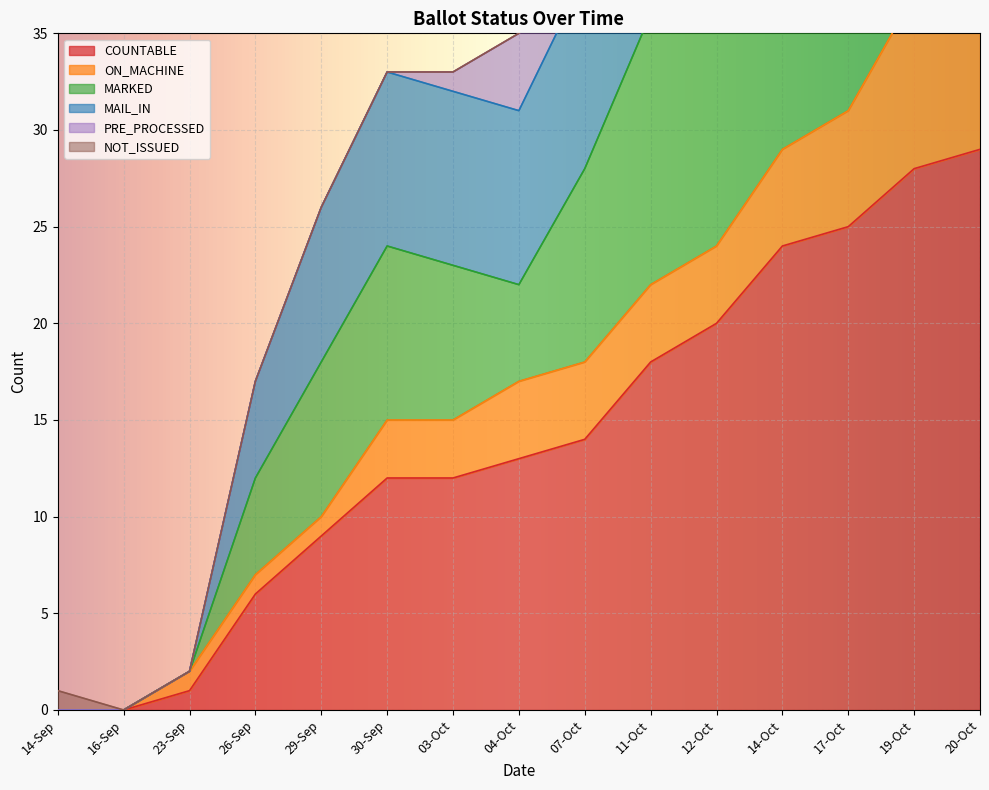

The COUNTABLE series shows 9 at 29-Sep. True or false?

True